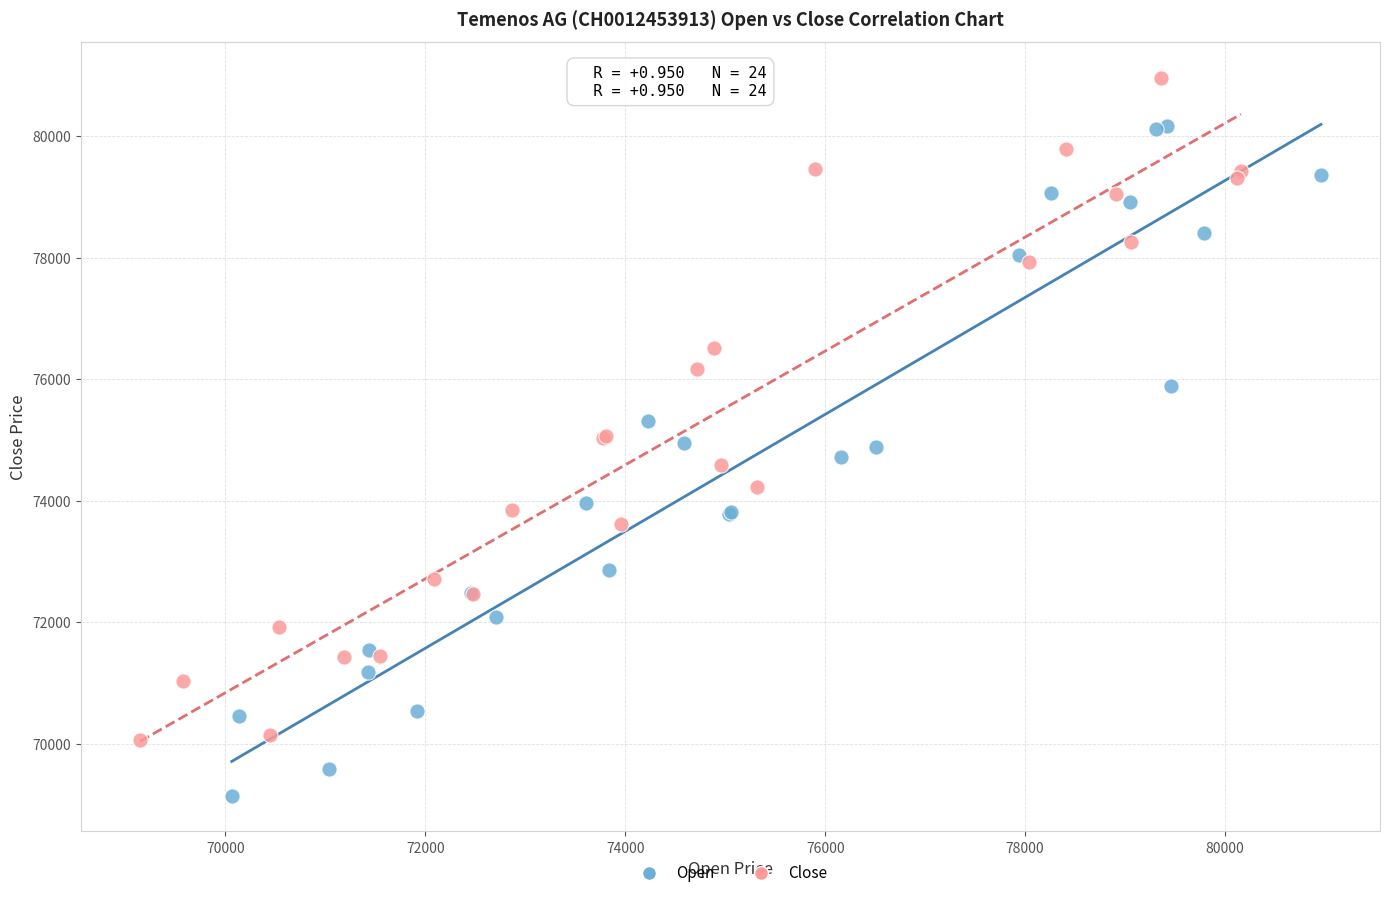

Which series reaches the maximum Y coordinate?

Close